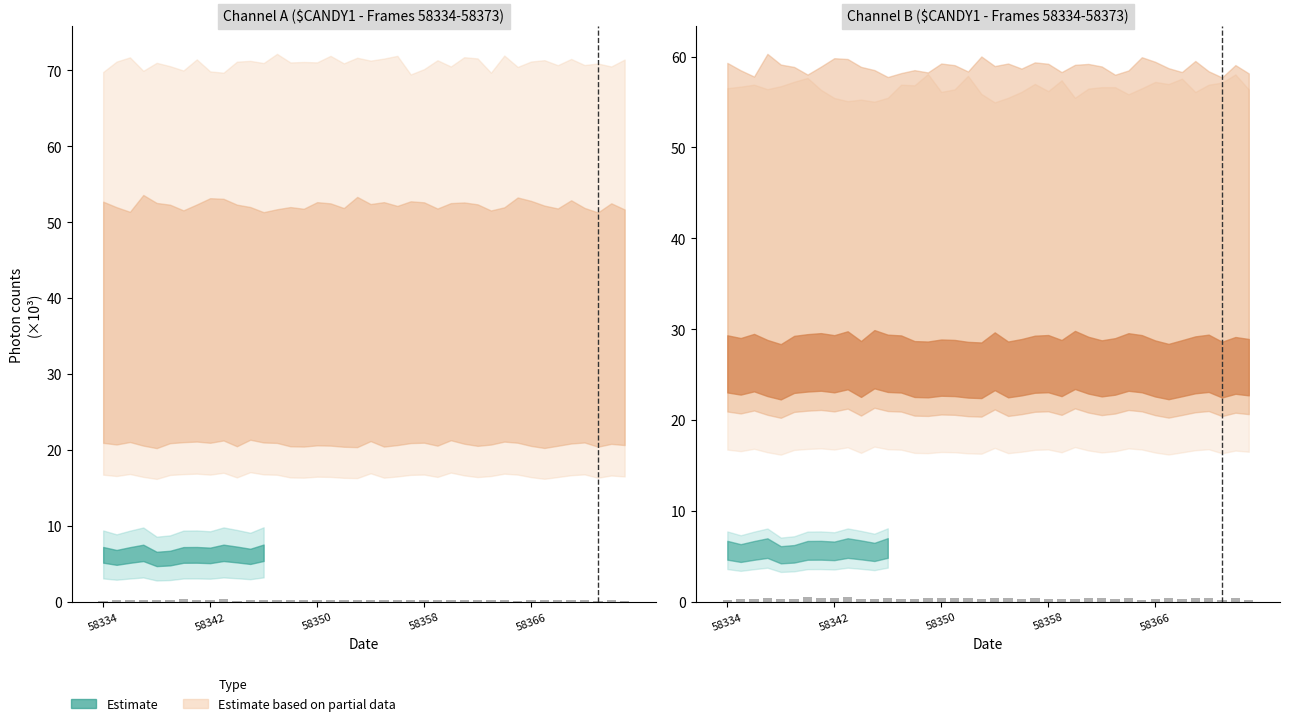

What is the value of the 13th bar from the left?

0.5